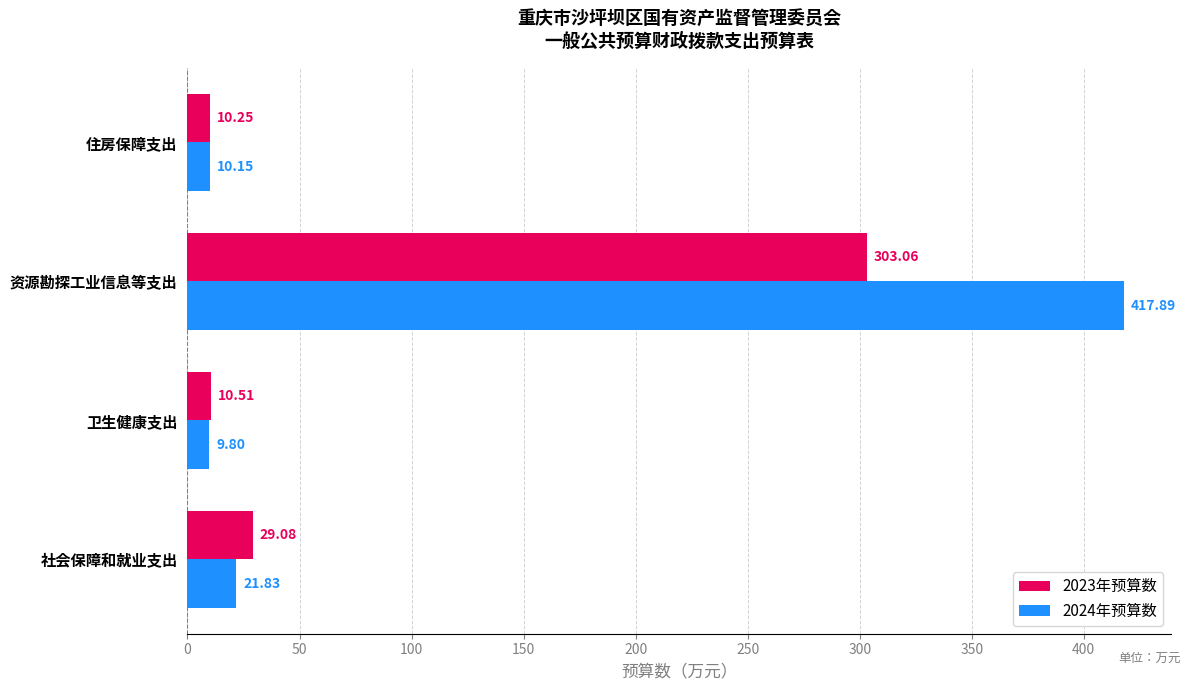

What is the minimum value shown in the chart?

9.8